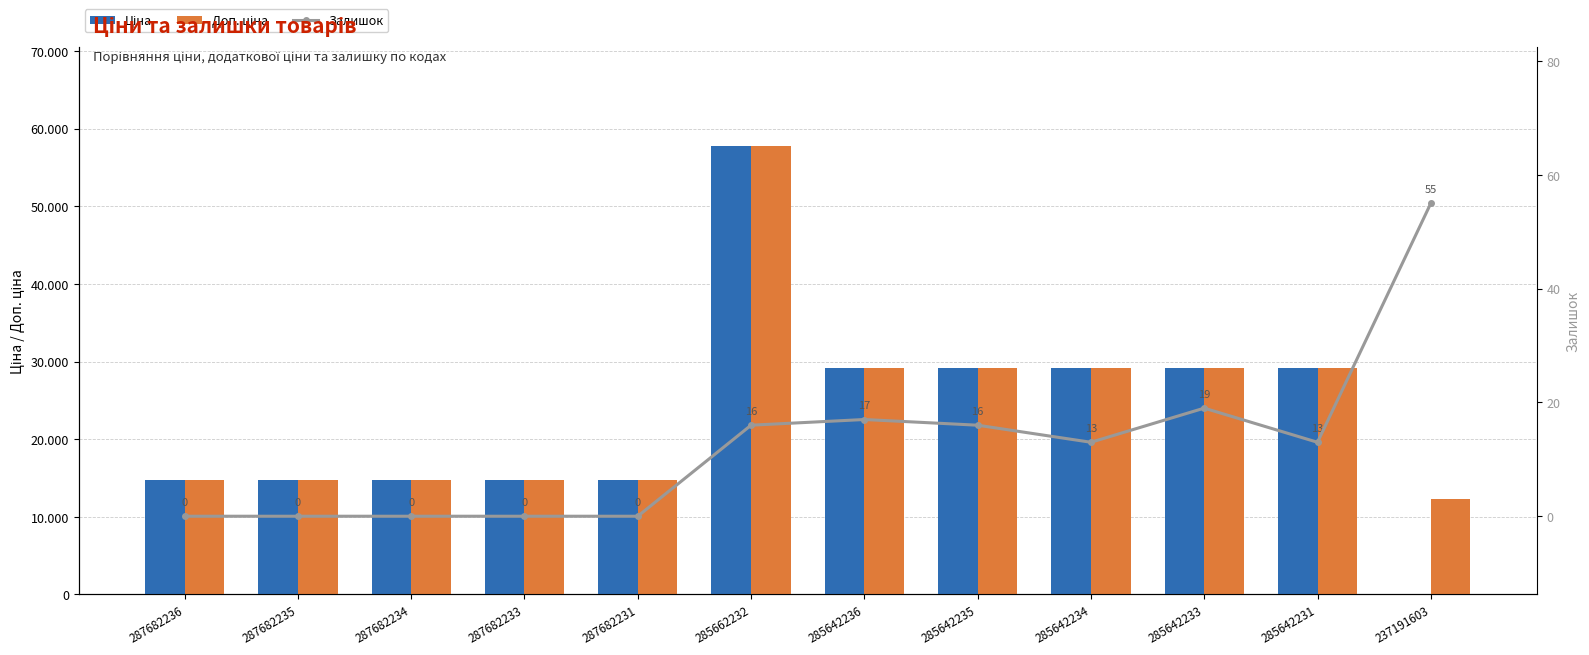

Are the bars grouped side by side (vs. stacked)?

Yes